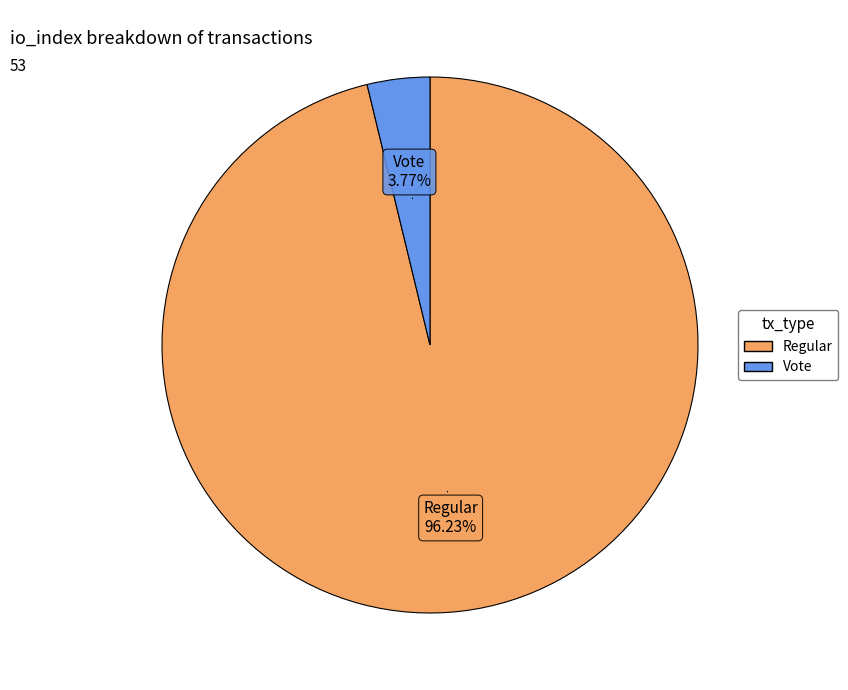

Is there a majority slice in this chart?

Yes